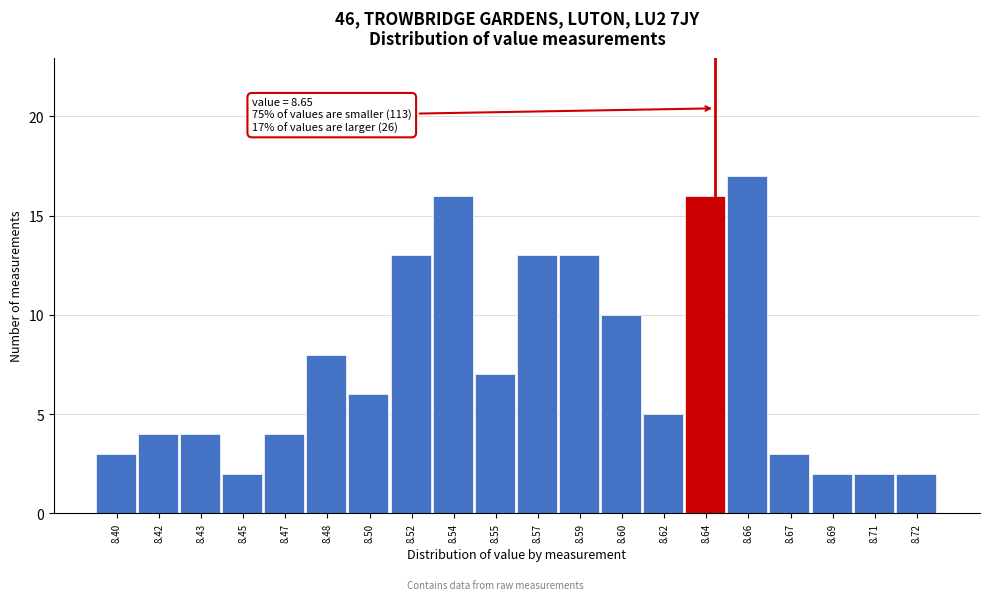

Reading left to right, transcribe all the data shown in this chart.

3	4	4	2	4	8	6	13	16	7	13	13	10	5	16	17	3	2	2	2